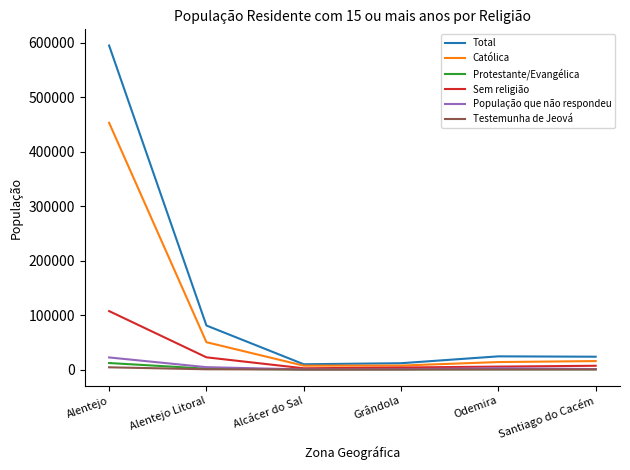

In População que não respondeu, how many points are lower than both neighbors (excluding endpoints)?

1